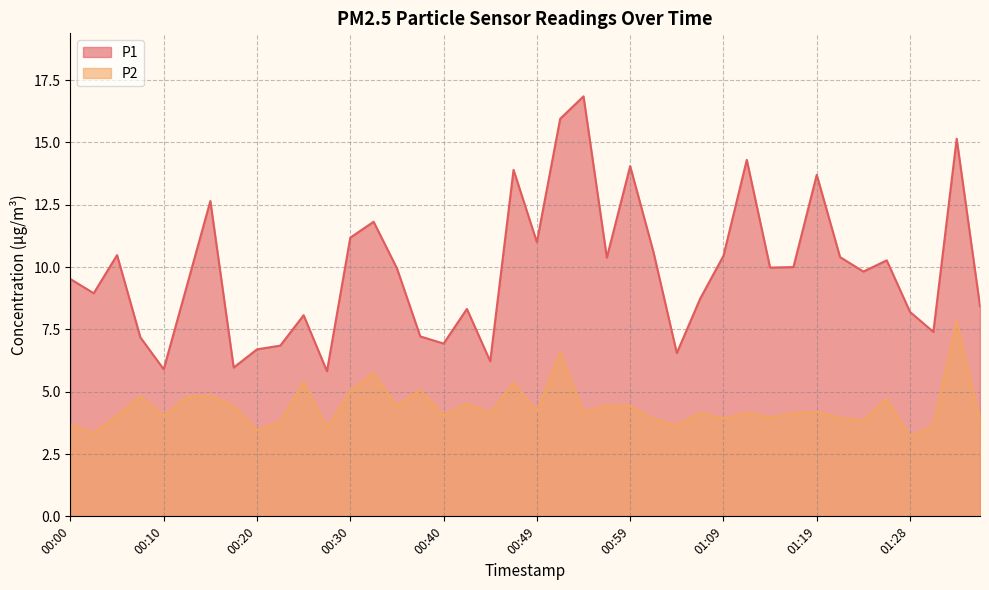

Is it true that P1 equals 15.2 at 01:33?

True